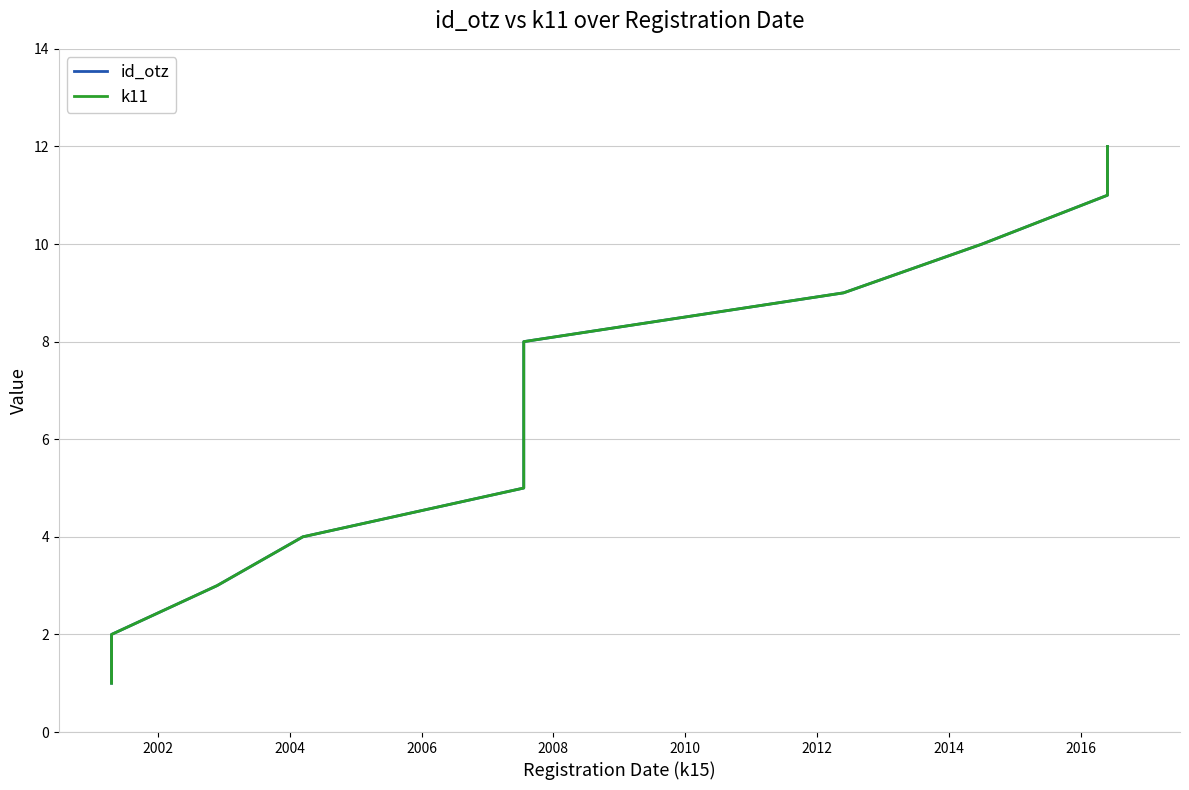

Reading left to right, extract all data points from this chart.

id_otz: 1	2	3	4	5	6	7	8	9	10	11	12
k11: 1	2	3	4	5	6	7	8	9	10	11	12